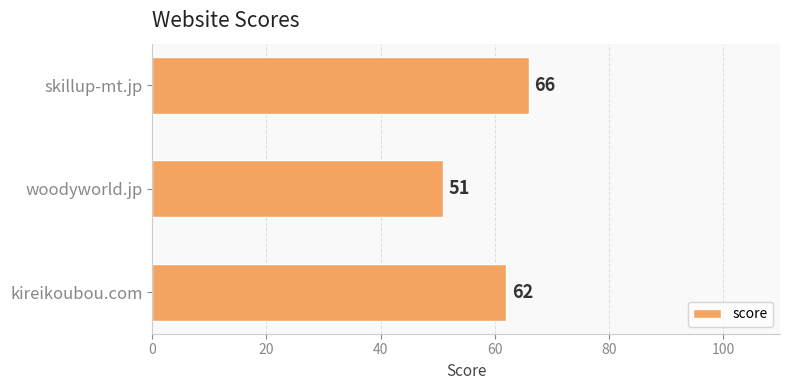

The value at woodyworld.jp is 51. True or false?

True